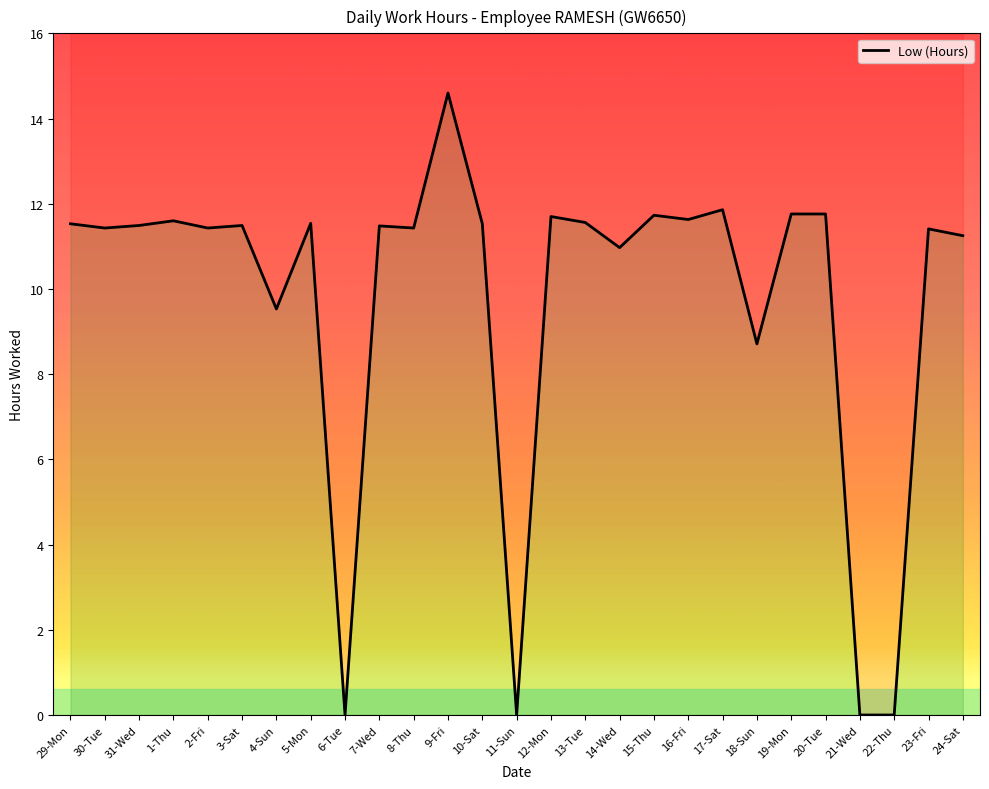

List the labels in order of value, smallest first.

6-Tue, 11-Sun, 21-Wed, 22-Thu, 18-Sun, 4-Sun, 14-Wed, 24-Sat, 23-Fri, 30-Tue, 2-Fri, 8-Thu, 7-Wed, 31-Wed, 3-Sat, 29-Mon, 10-Sat, 5-Mon, 13-Tue, 1-Thu, 16-Fri, 12-Mon, 15-Thu, 19-Mon, 20-Tue, 17-Sat, 9-Fri